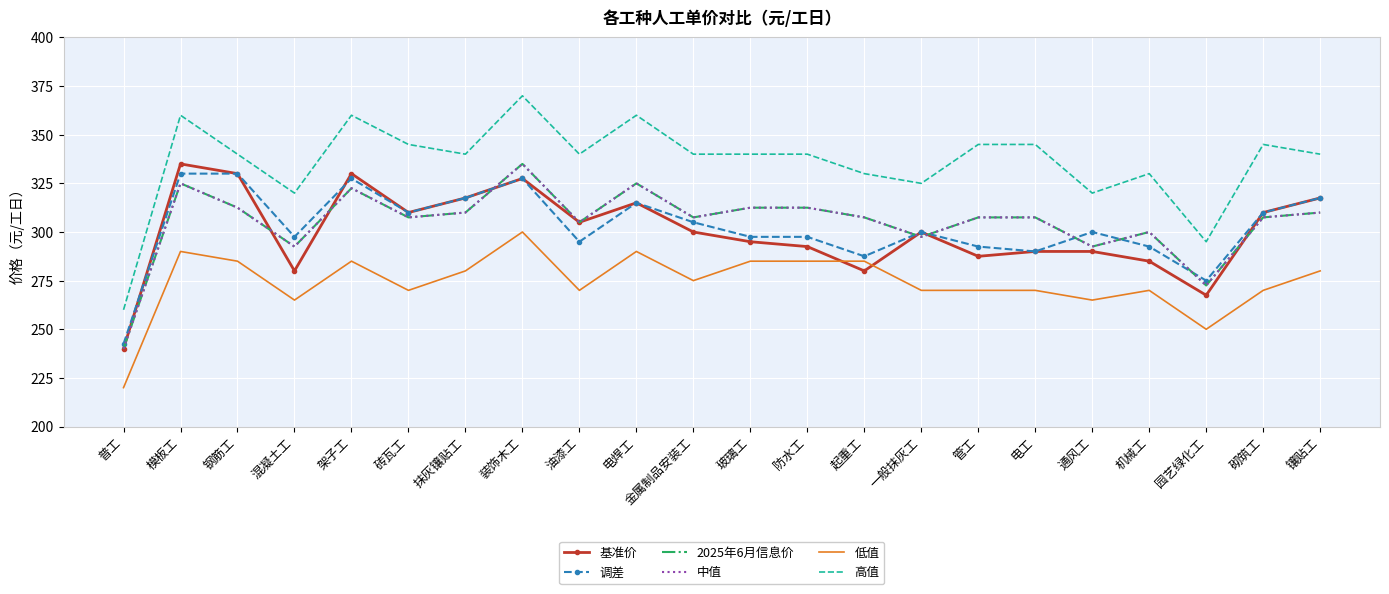

Between which two adjacent categories do 基准价 and 调差 first intersect?

普工 and 模板工